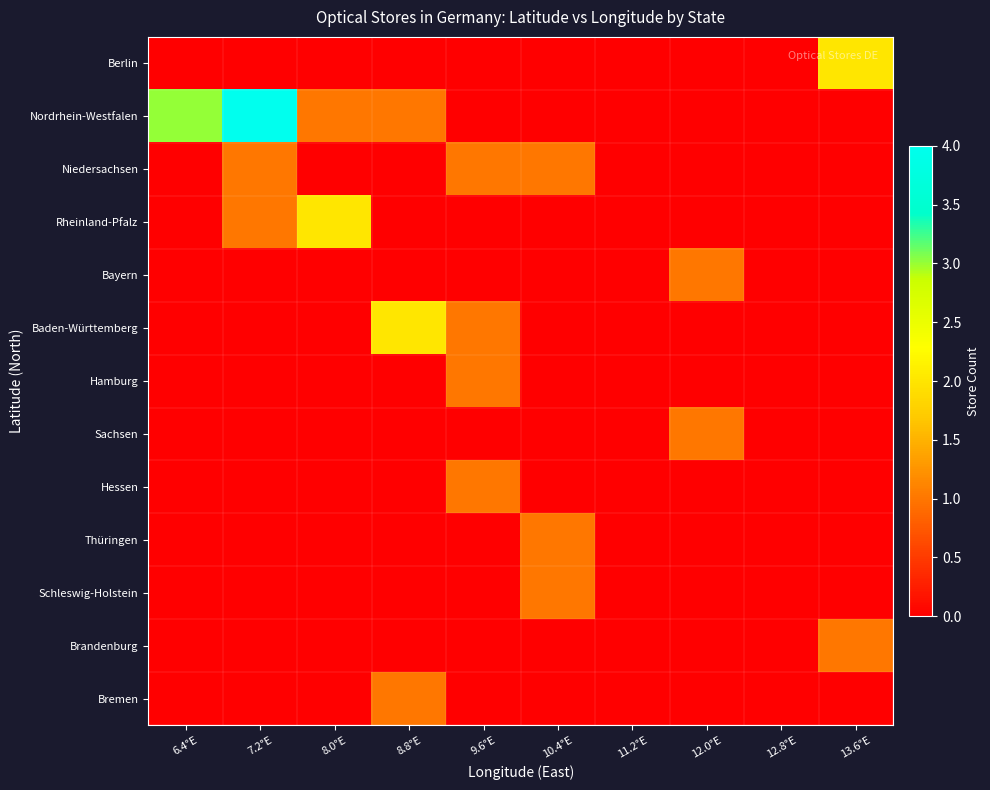

Reading left to right, what are all the values shown in this chart?

Berlin: 6.4°E=0	7.2°E=0	8.0°E=0	8.8°E=0	9.6°E=0	10.4°E=0	11.2°E=0	12.0°E=0	12.8°E=0	13.6°E=2
Nordrhein-Westfalen: 6.4°E=3	7.2°E=4	8.0°E=1	8.8°E=1	9.6°E=0	10.4°E=0	11.2°E=0	12.0°E=0	12.8°E=0	13.6°E=0
Niedersachsen: 6.4°E=0	7.2°E=1	8.0°E=0	8.8°E=0	9.6°E=1	10.4°E=1	11.2°E=0	12.0°E=0	12.8°E=0	13.6°E=0
Rheinland-Pfalz: 6.4°E=0	7.2°E=1	8.0°E=2	8.8°E=0	9.6°E=0	10.4°E=0	11.2°E=0	12.0°E=0	12.8°E=0	13.6°E=0
Bayern: 6.4°E=0	7.2°E=0	8.0°E=0	8.8°E=0	9.6°E=0	10.4°E=0	11.2°E=0	12.0°E=1	12.8°E=0	13.6°E=0
Baden-Württemberg: 6.4°E=0	7.2°E=0	8.0°E=0	8.8°E=2	9.6°E=1	10.4°E=0	11.2°E=0	12.0°E=0	12.8°E=0	13.6°E=0
Hamburg: 6.4°E=0	7.2°E=0	8.0°E=0	8.8°E=0	9.6°E=1	10.4°E=0	11.2°E=0	12.0°E=0	12.8°E=0	13.6°E=0
Sachsen: 6.4°E=0	7.2°E=0	8.0°E=0	8.8°E=0	9.6°E=0	10.4°E=0	11.2°E=0	12.0°E=1	12.8°E=0	13.6°E=0
Hessen: 6.4°E=0	7.2°E=0	8.0°E=0	8.8°E=0	9.6°E=1	10.4°E=0	11.2°E=0	12.0°E=0	12.8°E=0	13.6°E=0
Thüringen: 6.4°E=0	7.2°E=0	8.0°E=0	8.8°E=0	9.6°E=0	10.4°E=1	11.2°E=0	12.0°E=0	12.8°E=0	13.6°E=0
Schleswig-Holstein: 6.4°E=0	7.2°E=0	8.0°E=0	8.8°E=0	9.6°E=0	10.4°E=1	11.2°E=0	12.0°E=0	12.8°E=0	13.6°E=0
Brandenburg: 6.4°E=0	7.2°E=0	8.0°E=0	8.8°E=0	9.6°E=0	10.4°E=0	11.2°E=0	12.0°E=0	12.8°E=0	13.6°E=1
Bremen: 6.4°E=0	7.2°E=0	8.0°E=0	8.8°E=1	9.6°E=0	10.4°E=0	11.2°E=0	12.0°E=0	12.8°E=0	13.6°E=0